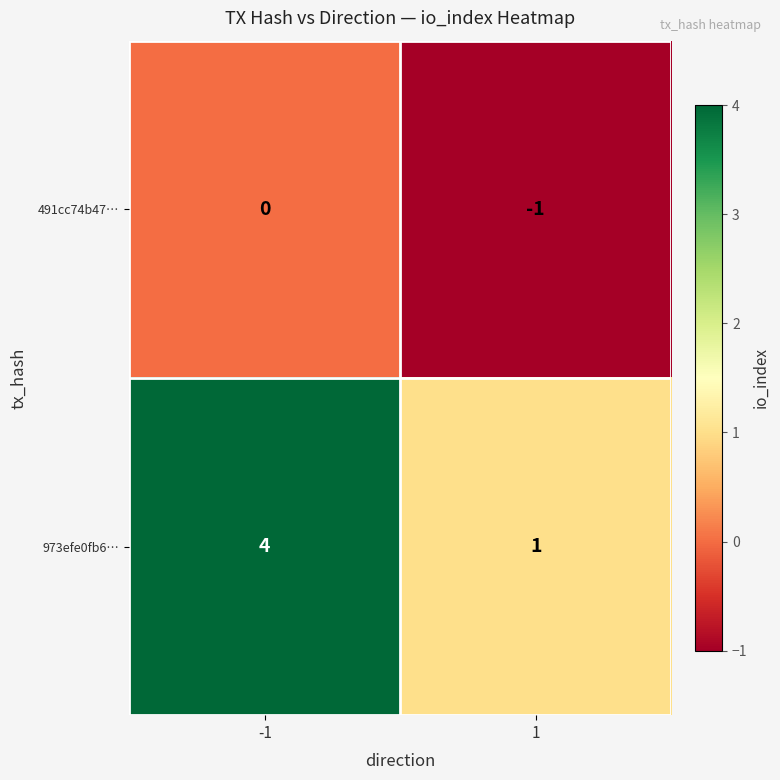

Reading right to left, list all the values displayed in this chart.

491cc74b47…: -1	0
973efe0fb6…: 1	4